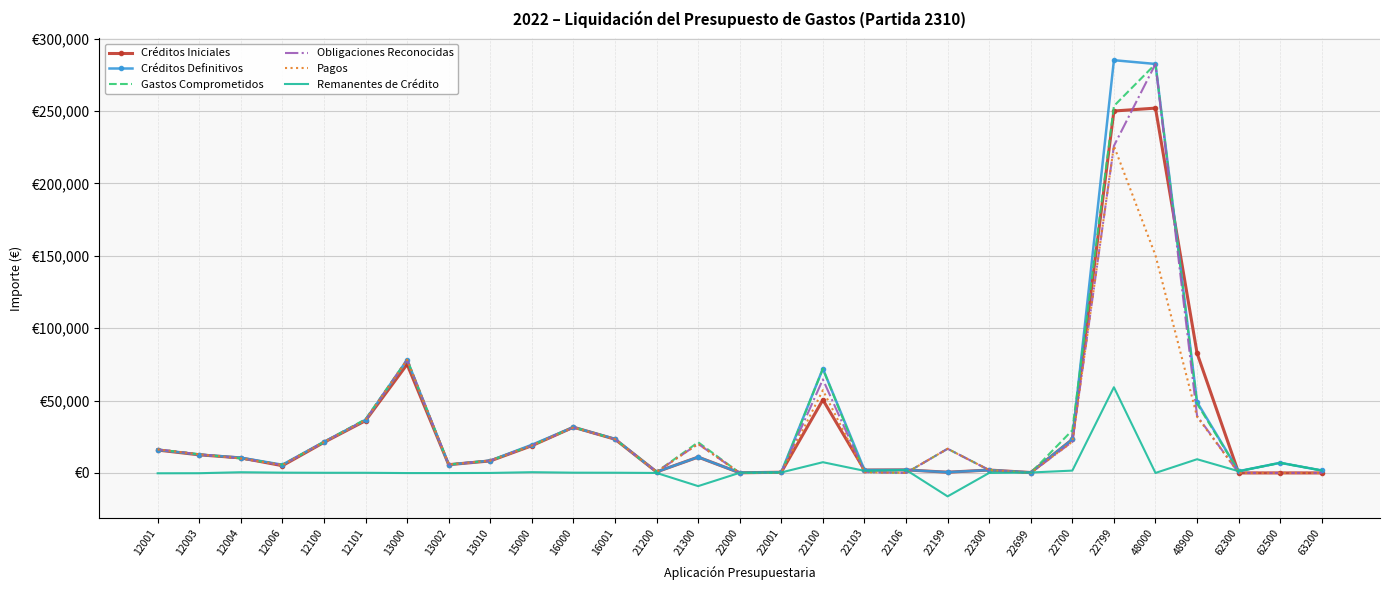

Reading left to right, list all the values displayed in this chart.

Créditos Iniciales: 15800.0	12500.0	10400.0	5000.0	21100.0	36100.0	75000.0	5700.0	8300.0	18800.0	31600.0	23300.0	700.0	10950.0	100.0	500.0	50500.0	2000.0	2100.0	500.0	2000.0	300.0	23150.0	250000.0	252000.0	82740.0	0.0	0.0	0.0
Créditos Definitivos: 16032.0	12688.0	10518.0	5681.0	21483.0	36602.0	78129.0	5705.0	8530.4	19444.0	31600.0	23497.5	700.0	10950.0	100.0	500.0	72000.0	2000.0	2100.0	500.0	2000.0	300.0	23150.0	285100.0	282500.0	48912.0	1200.0	7000.0	1700.0
Gastos Comprometidos: 16267.4	12874.4	10022.0	5680.6	21366.2	37150.3	78211.7	5790.0	8527.9	18922.1	31574.4	23349.4	708.6	21197.7	0.0	153.9	72001.8	676.2	0.0	16695.0	1985.0	0.0	29482.3	253451.0	282500.0	47800.0	1150.0	6980.7	1681.9
Obligaciones Reconocidas: 16267.1	12874.1	10022.0	5477.2	21365.8	36495.6	78211.3	5788.3	8527.9	18922.1	31416.2	23349.1	708.6	20058.7	0.0	153.9	64587.4	539.1	0.0	16695.0	1985.0	0.0	21538.7	225886.2	282500.0	39441.2	0.0	0.0	0.0
Pagos: 16267.1	12874.1	10022.0	5477.2	21365.8	36495.6	78211.3	5788.3	8527.9	18922.1	31416.2	23349.1	708.6	20058.7	0.0	153.9	57146.6	462.1	0.0	16695.0	1985.0	0.0	21538.7	225886.2	150238.2	38831.2	0.0	0.0	0.0
Remanentes de Crédito: -235.1	-186.1	496.0	203.8	117.2	106.4	-82.3	-83.3	2.5	522.0	183.8	148.5	-8.6	-9108.7	100.0	346.1	7412.6	1460.9	2100.0	-16195.0	15.0	300.0	1611.3	59213.8	0.0	9470.8	1200.0	7000.0	1700.0